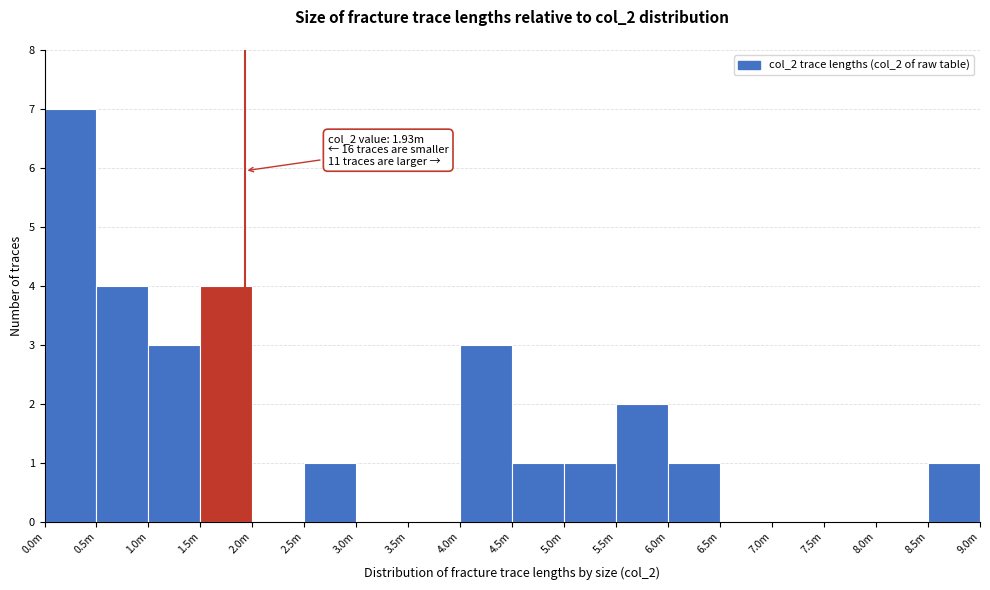

Reading left to right, extract all data points from this chart.

0.0m=7	0.5m=4	1.0m=3	1.5m=4	2.0m=0	2.5m=1	3.0m=0	3.5m=0	4.0m=3	4.5m=1	5.0m=1	5.5m=2	6.0m=1	6.5m=0	7.0m=0	7.5m=0	8.0m=0	8.5m=1